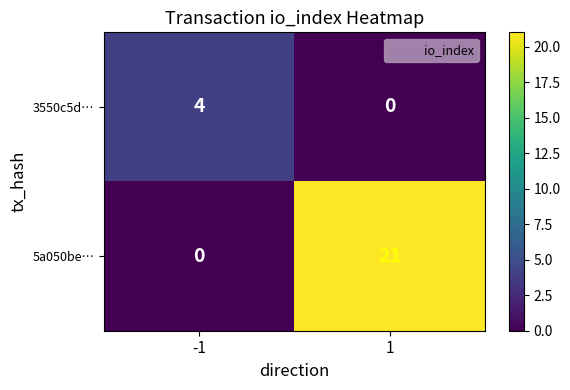

The value of 3550c5d… at 1 is 0. True or false?

True